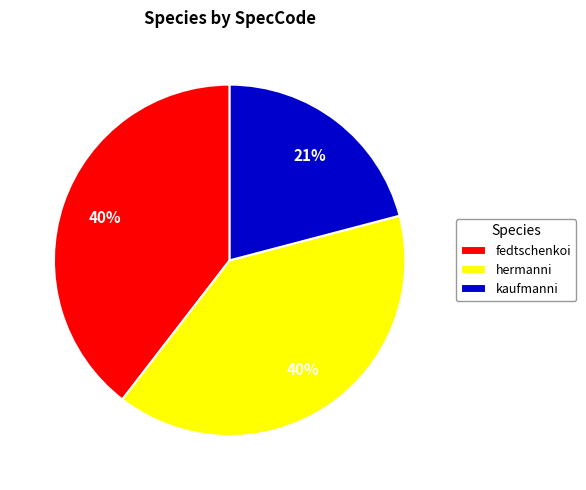

Approximately how many times larger is the value at kaufmanni compared to hermanni?

0.5